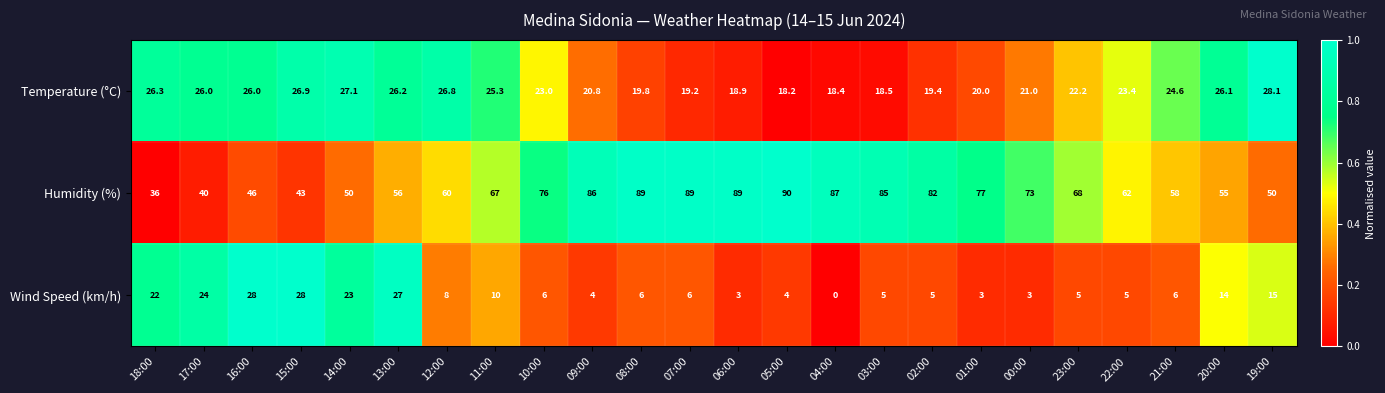

At 22:00, list the series in order from largest to smallest.

Humidity (%), Temperature (°C), Wind Speed (km/h)